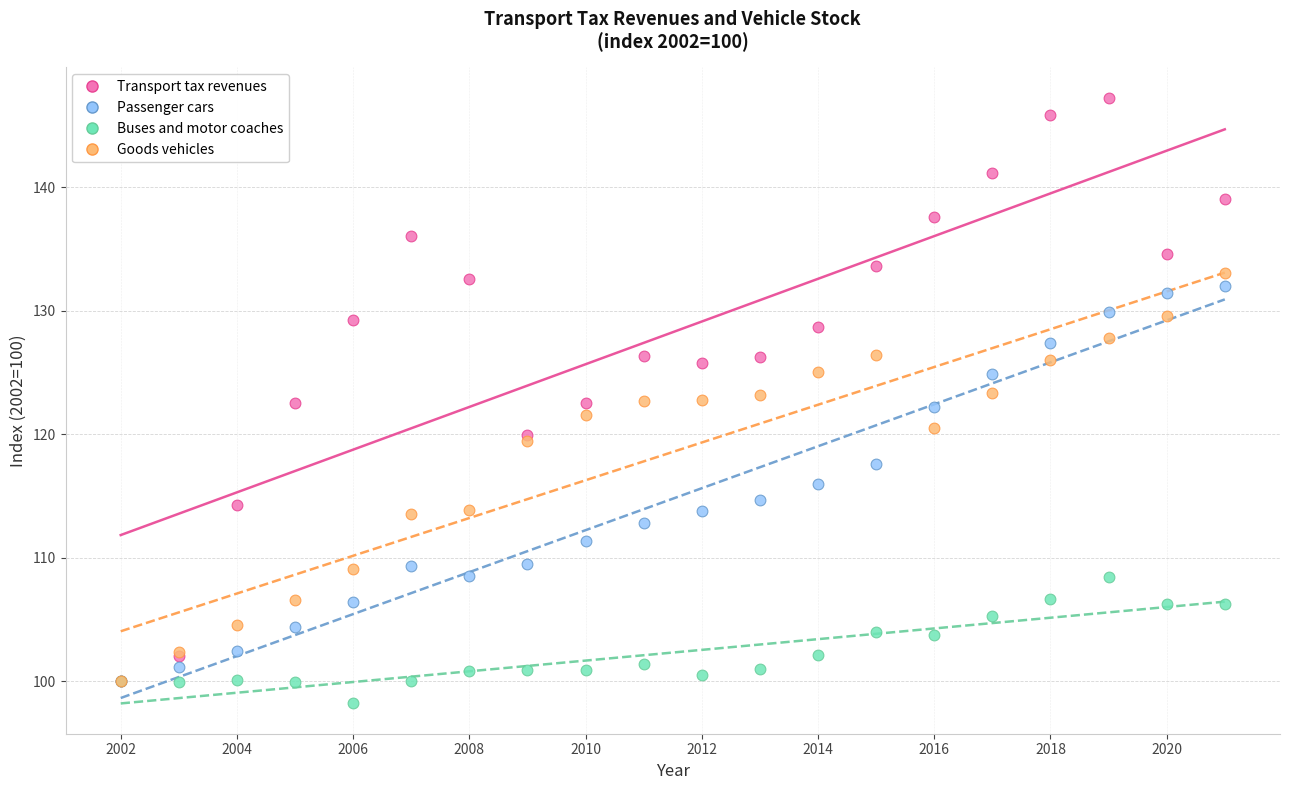

Which series contains the highest Y value?

Transport tax revenues